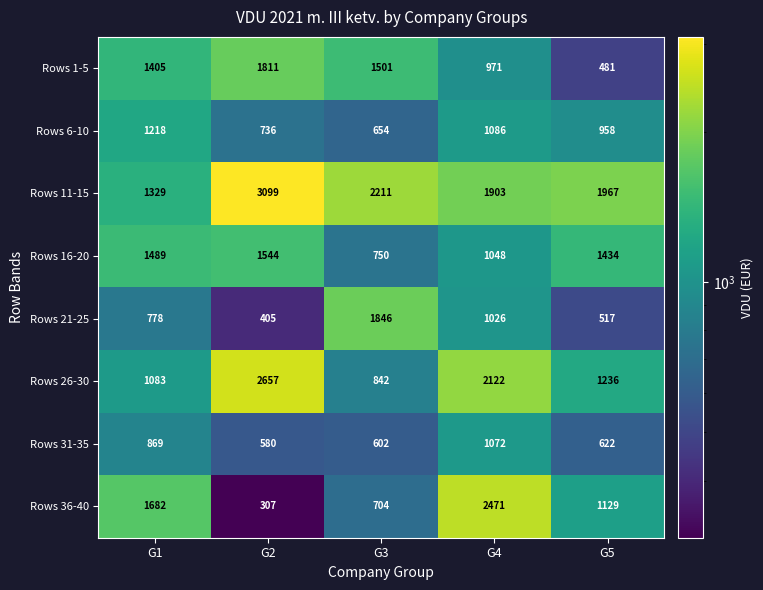

What is the spread (max minus min) of values at G5?

1486